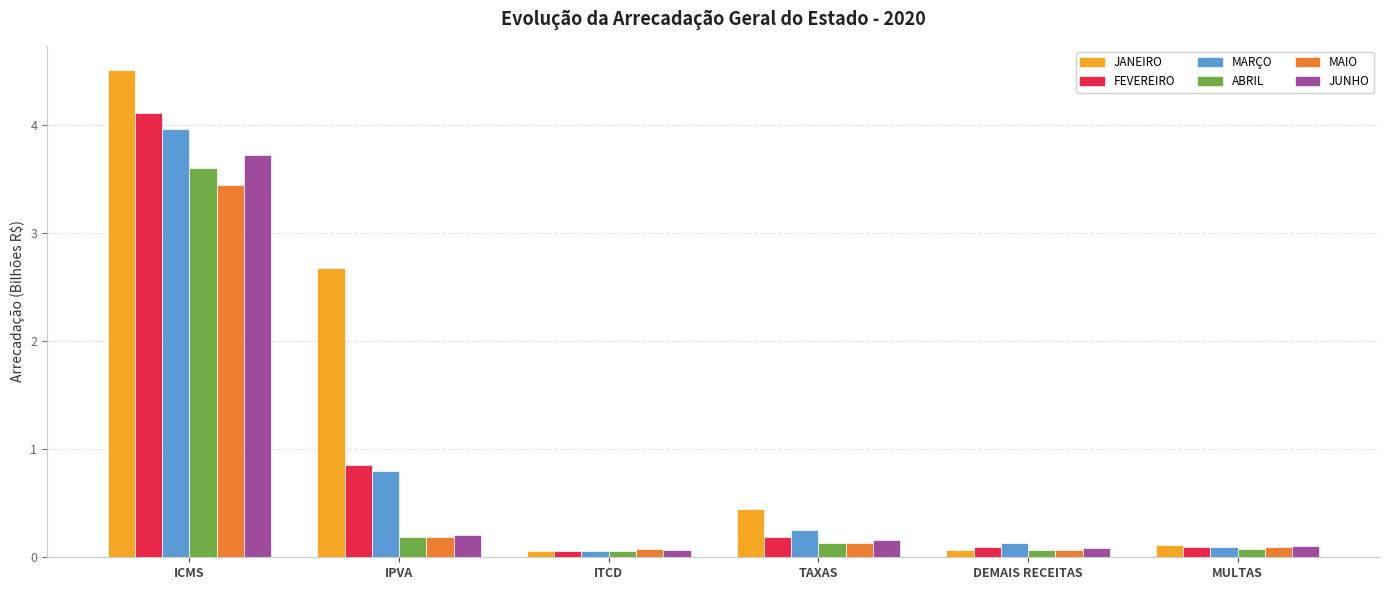

Count the number of data series in this chart.

6